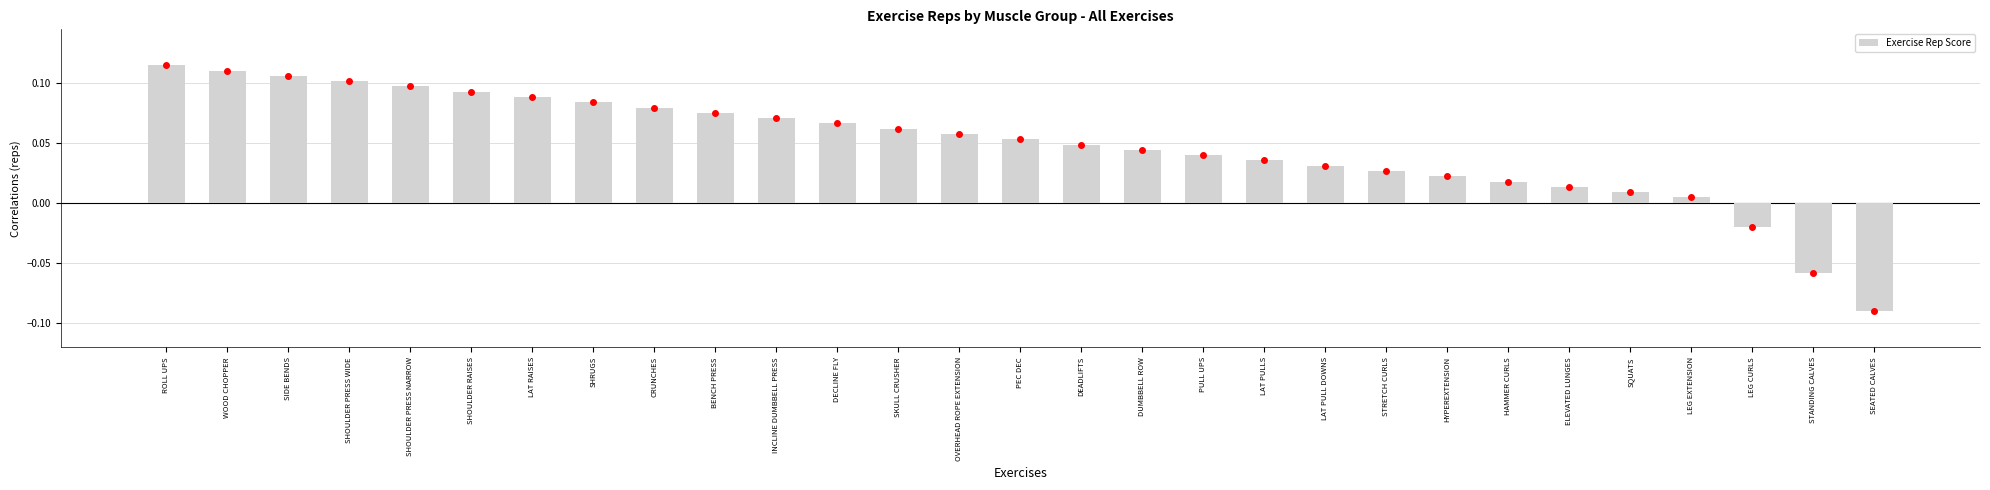

How many values are below zero?

3